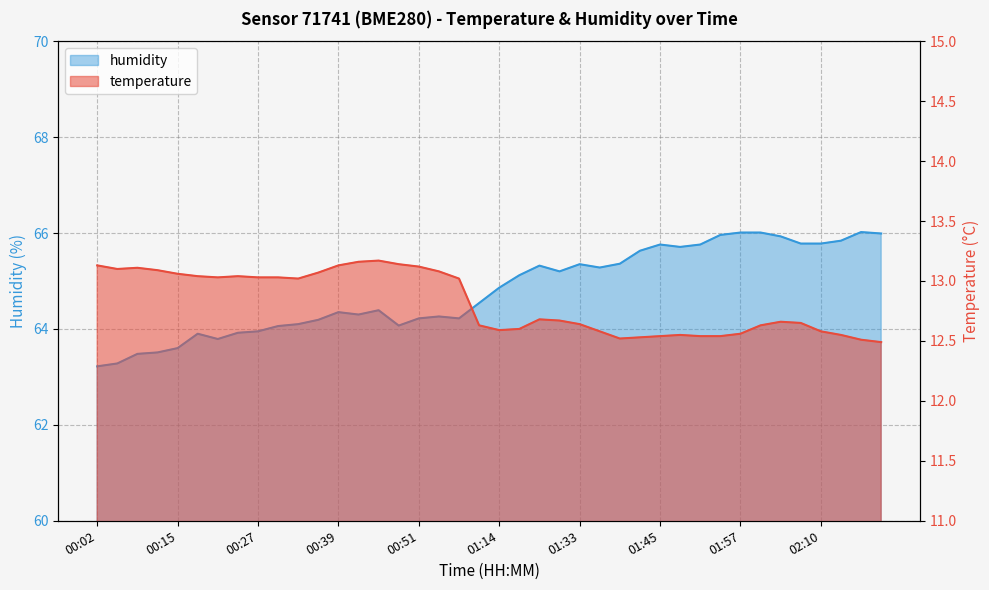

True or false: temperature has more than 0 interior local peaks.

True